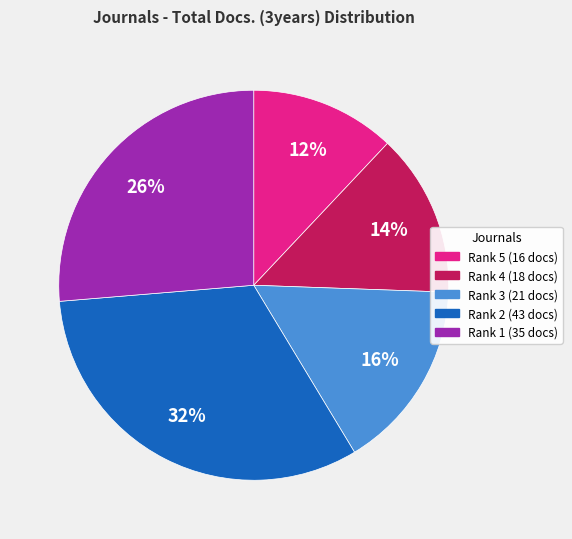

What is the smallest slice in the pie chart?

Rank 5